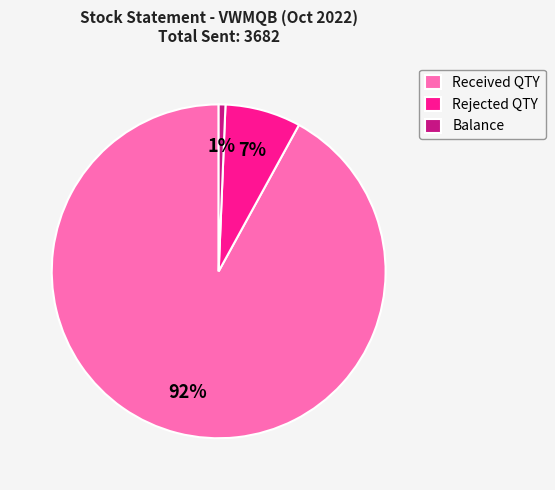

Is the sum of Rejected QTY and Received QTY greater than half?

Yes